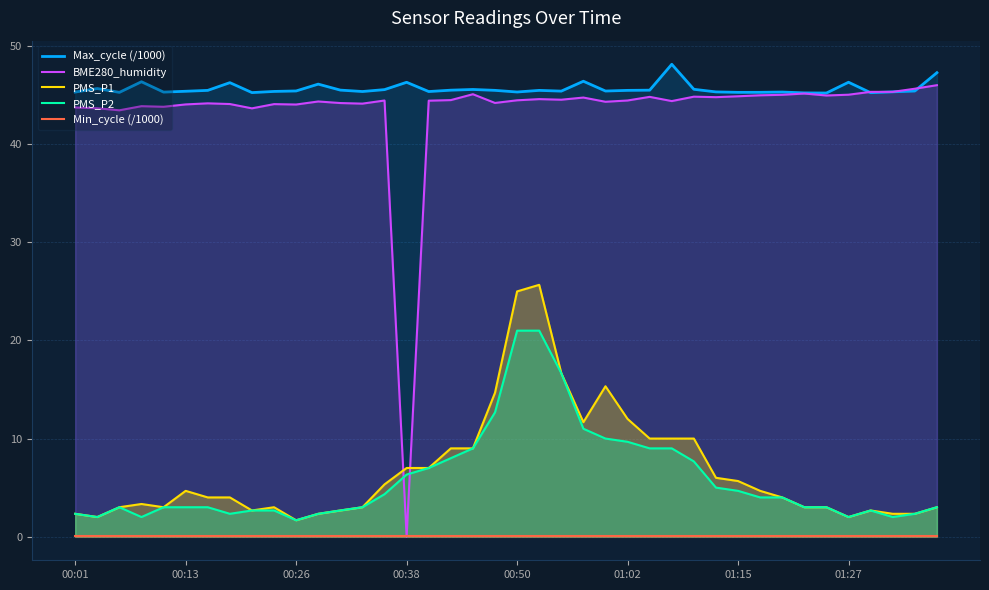

How many series are shown in this chart?

5